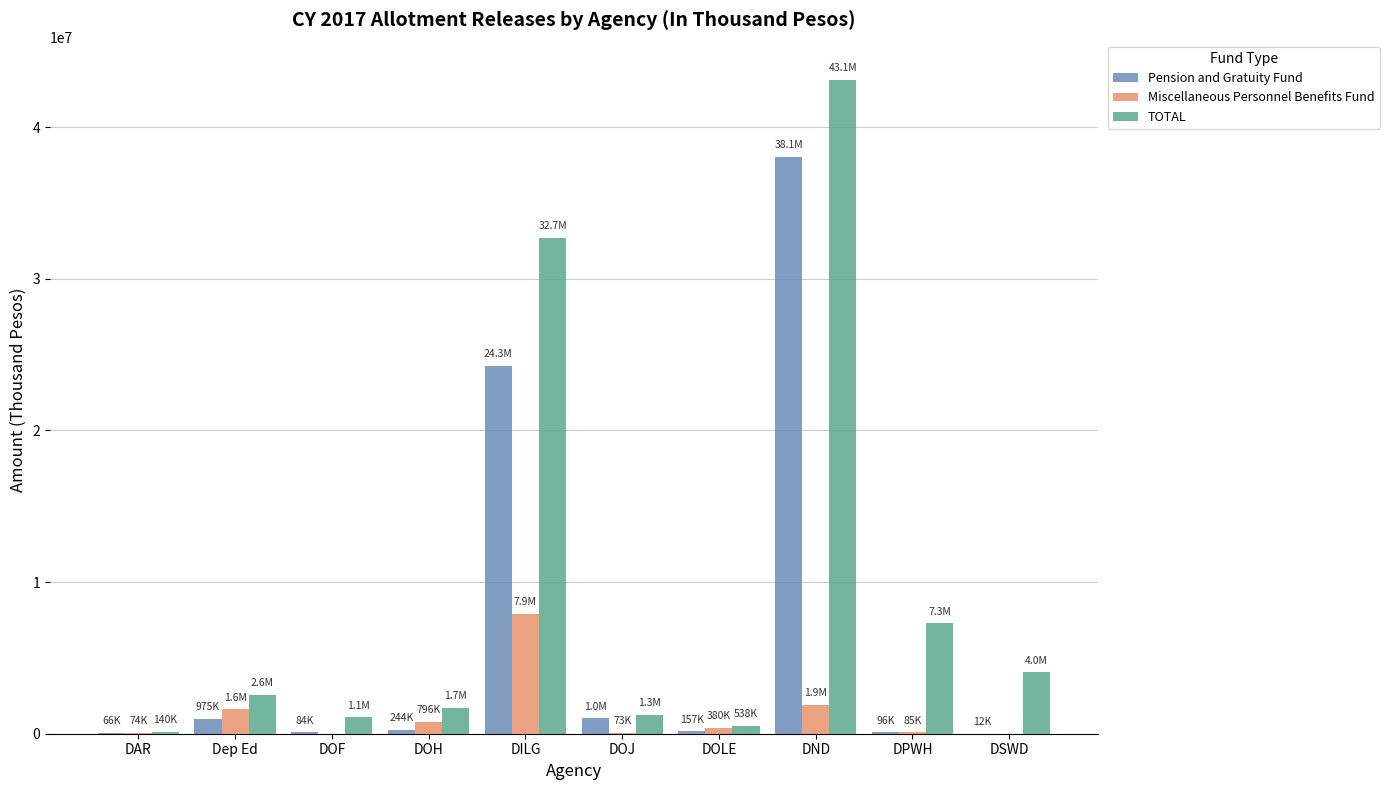

What is the greatest value displayed?

43148357